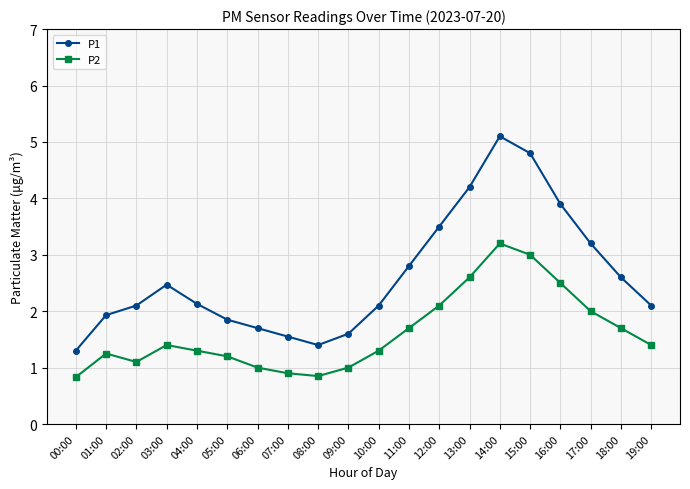

True or false: P1 has more than 1 points higher than both neighbors.

True